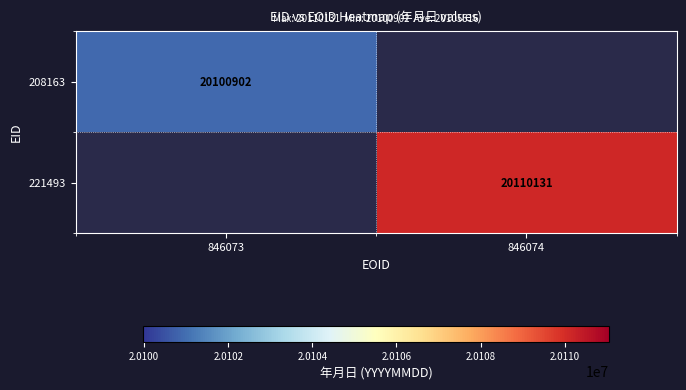

Between 846073 and 846074, which is larger?

846074